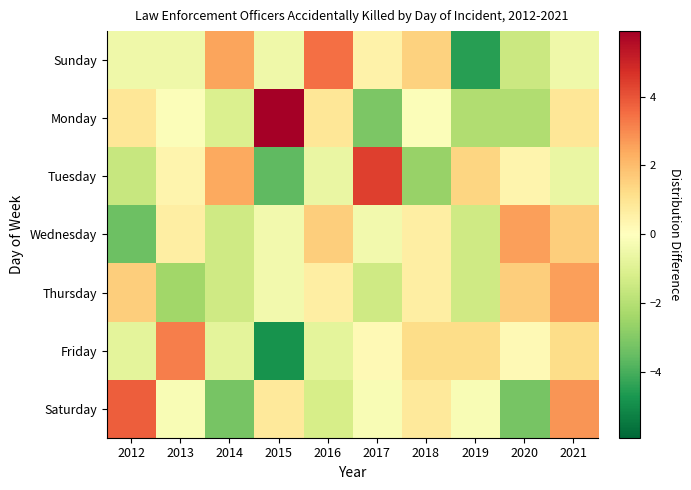

At which category is the sum across all series the highest?

2021